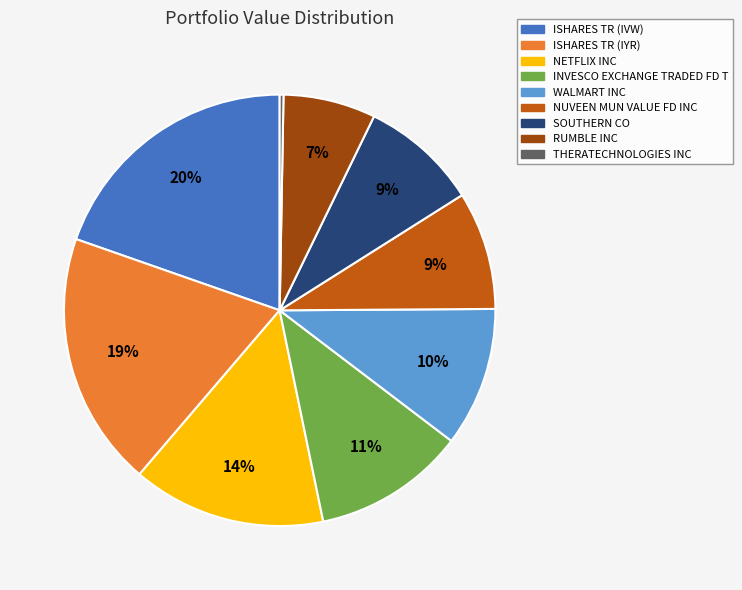

How many slices are in this pie chart?

9